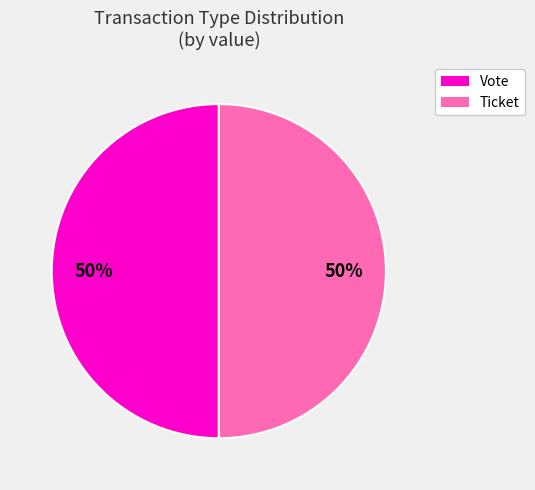

To the nearest percent, what is the average slice percentage?

50%